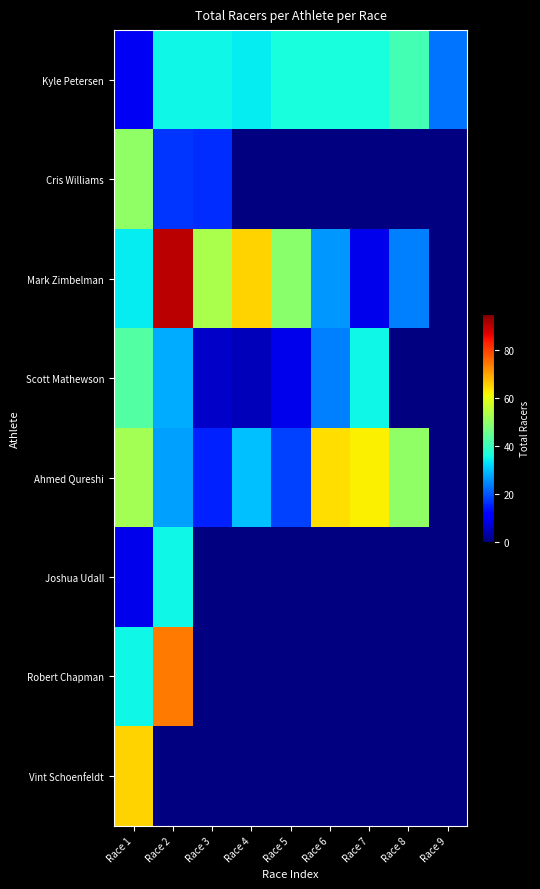

Which category has the highest value across all series?

Race 2